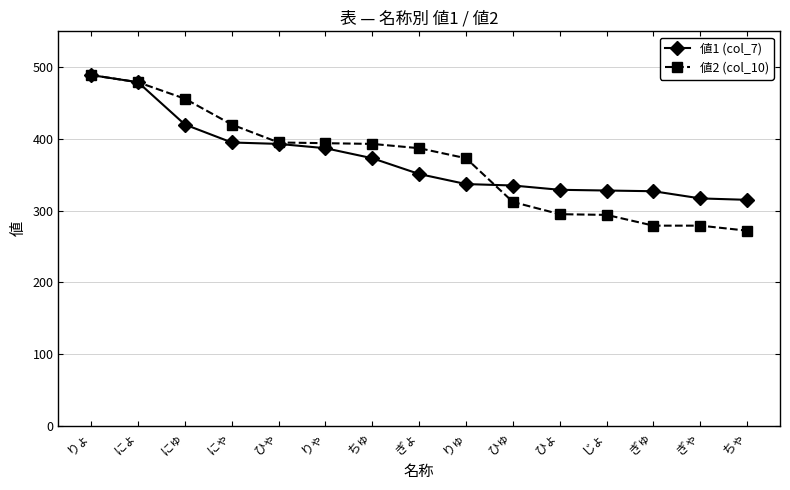

How many data points does each series have?

15